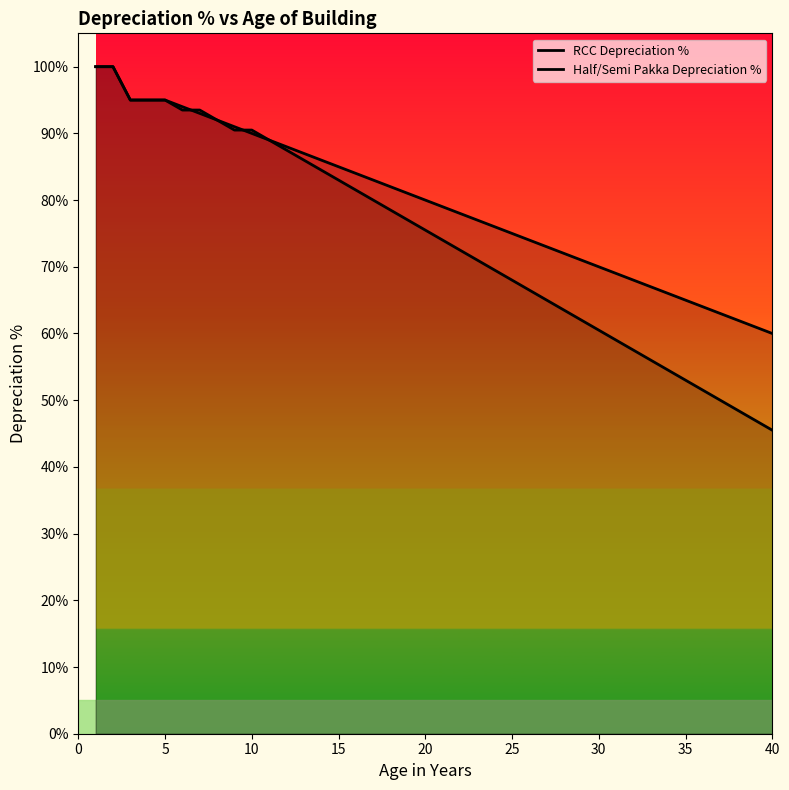

Does the chart display data point markers on the line(s)?

No